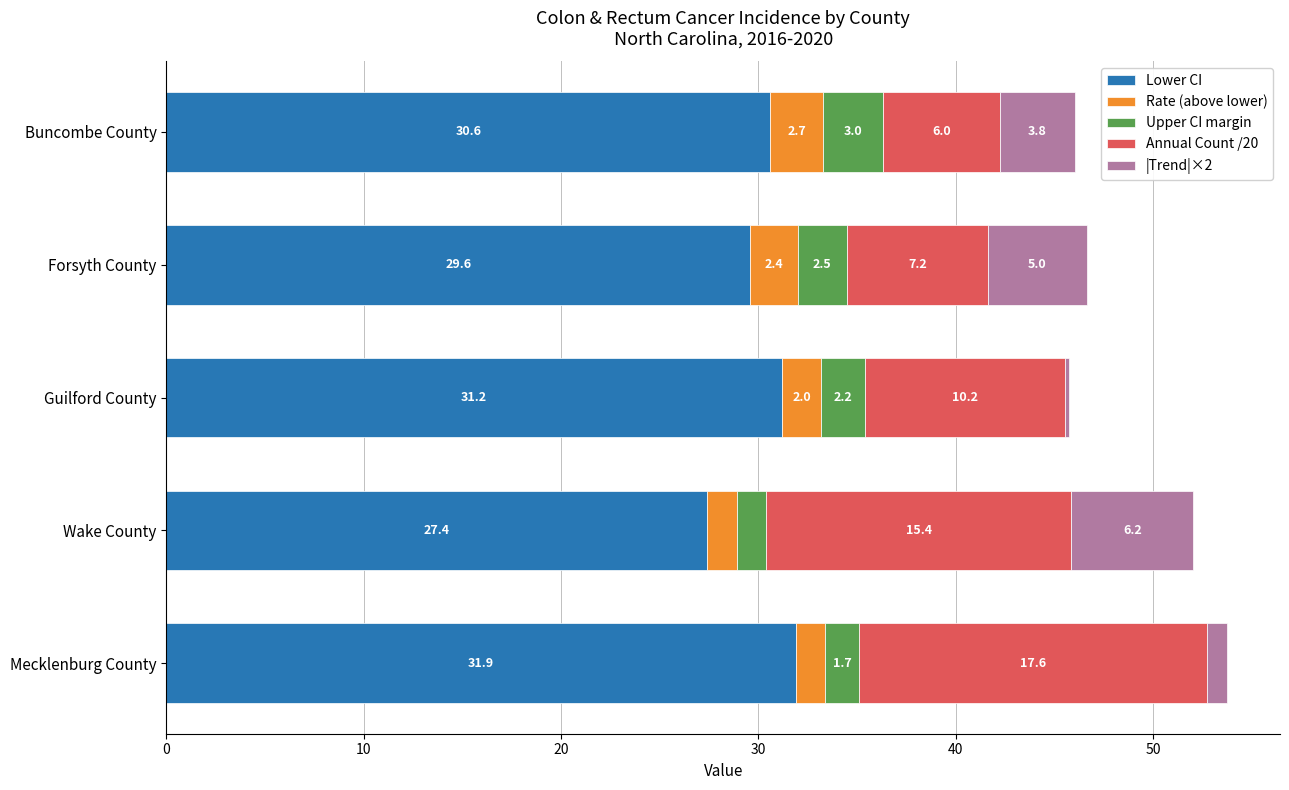

At which category is the sum across all series the highest?

Mecklenburg County